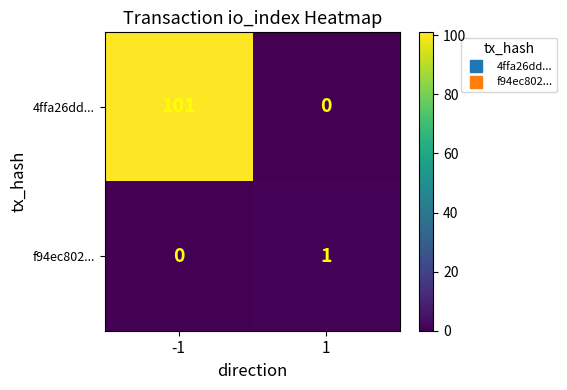

List the series in order of their overall mean, lowest first.

f94ec802..., 4ffa26dd...